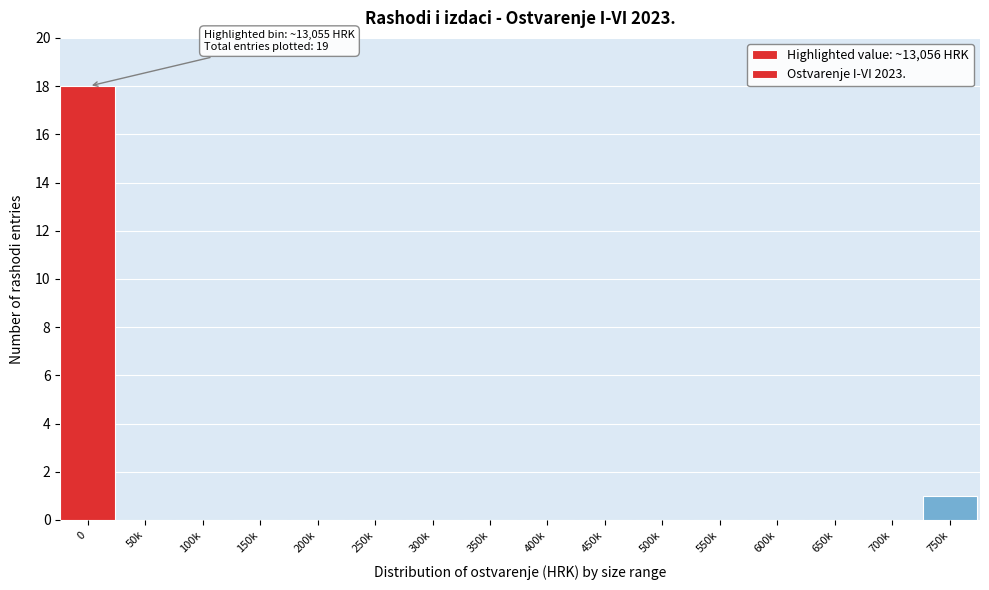

Reading right to left, what are all the values shown in this chart?

750k=1	700k=0	650k=0	600k=0	550k=0	500k=0	450k=0	400k=0	350k=0	300k=0	250k=0	200k=0	150k=0	100k=0	50k=0	0=18